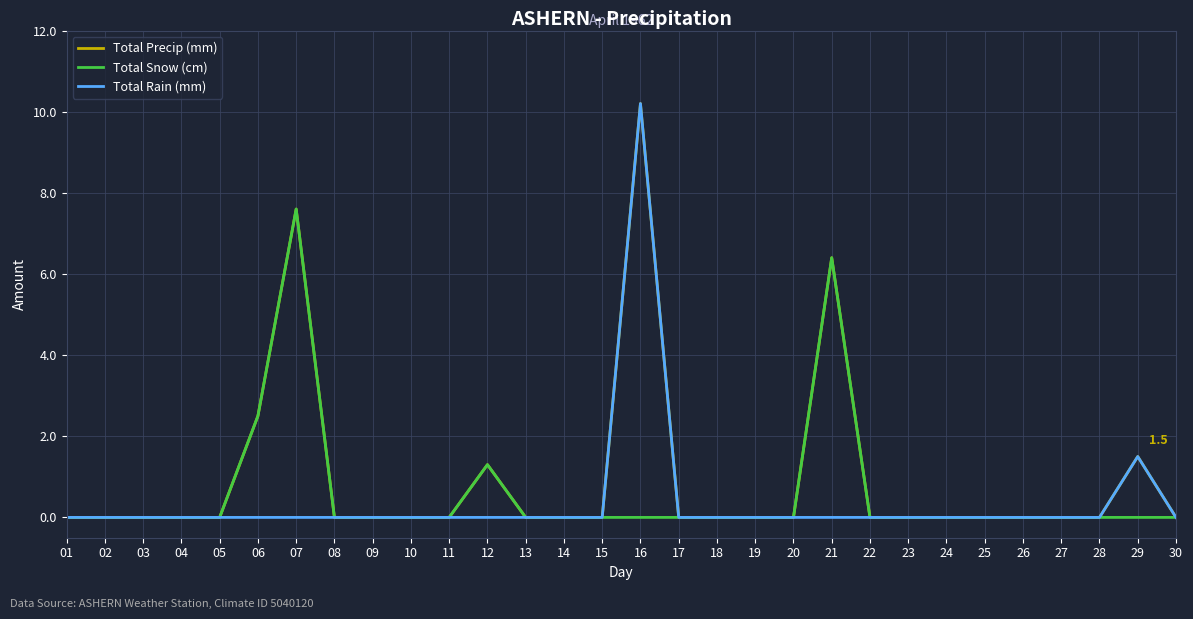

Reading left to right, extract all data points from this chart.

Total Precip (mm): 0.0	0.0	0.0	0.0	0.0	2.5	7.6	0.0	0.0	0.0	0.0	1.3	0.0	0.0	0.0	10.2	0.0	0.0	0.0	0.0	6.4	0.0	0.0	0.0	0.0	0.0	0.0	0.0	1.5	0.0
Total Snow (cm): 0.0	0.0	0.0	0.0	0.0	2.5	7.6	0.0	0.0	0.0	0.0	1.3	0.0	0.0	0.0	0.0	0.0	0.0	0.0	0.0	6.4	0.0	0.0	0.0	0.0	0.0	0.0	0.0	0.0	0.0
Total Rain (mm): 0.0	0.0	0.0	0.0	0.0	0.0	0.0	0.0	0.0	0.0	0.0	0.0	0.0	0.0	0.0	10.2	0.0	0.0	0.0	0.0	0.0	0.0	0.0	0.0	0.0	0.0	0.0	0.0	1.5	0.0